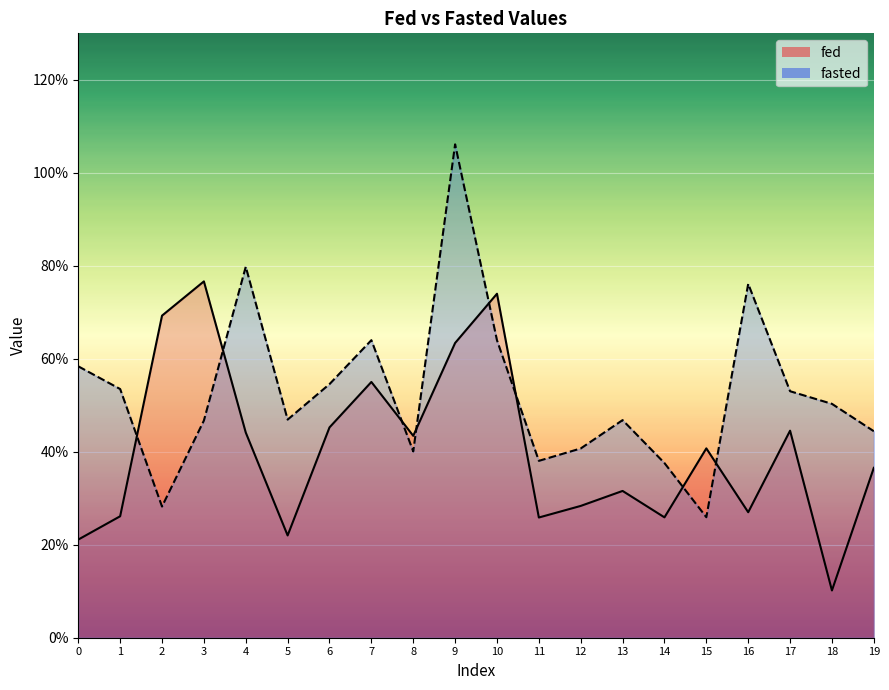

What is the sum of the fasted values at 2 and 0?

0.9